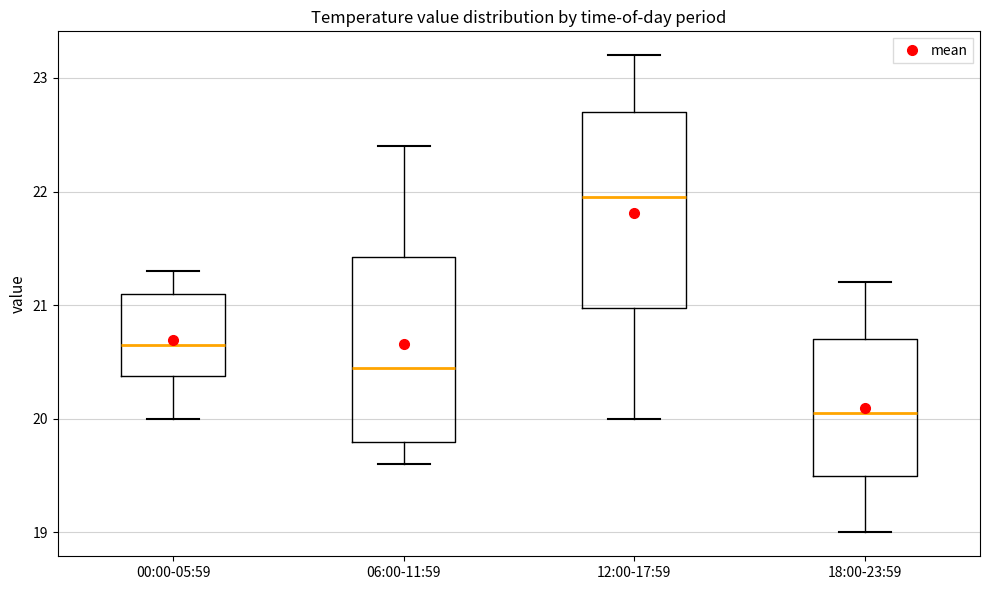

Which box's median line is the lowest?

18:00-23:59